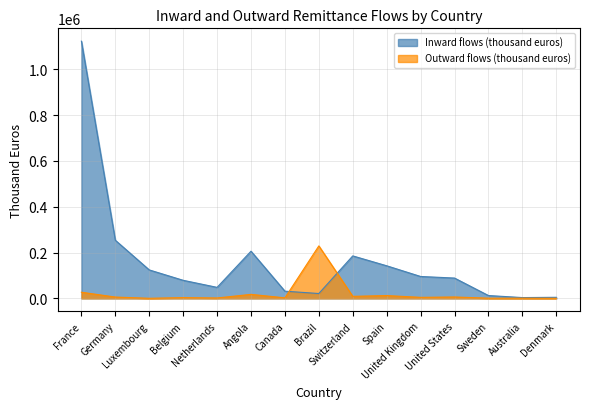

How many data points in Inward flows (thousand euros) are less than 88700?

7